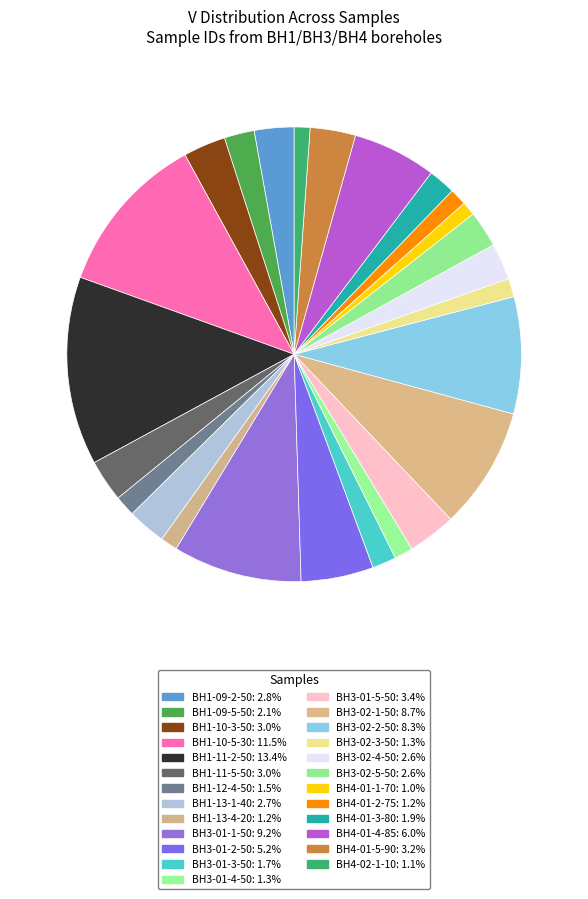

Is there any slice that represents more than half of the pie?

No